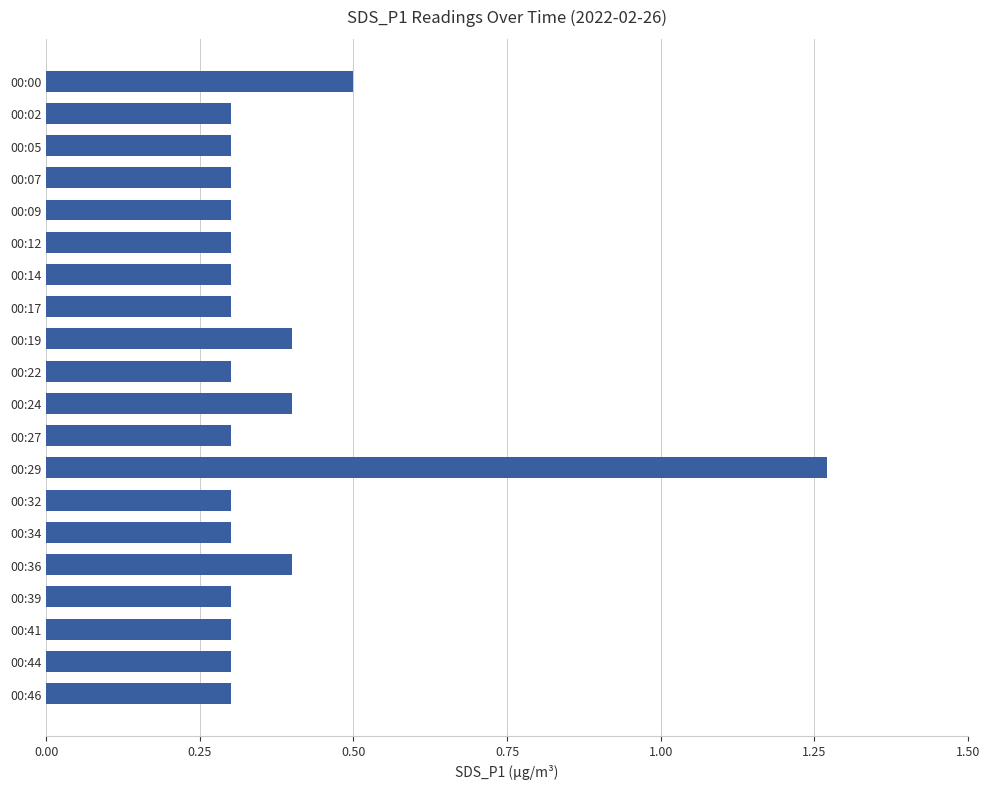

What is the value of the 20th bar from the top?

0.3